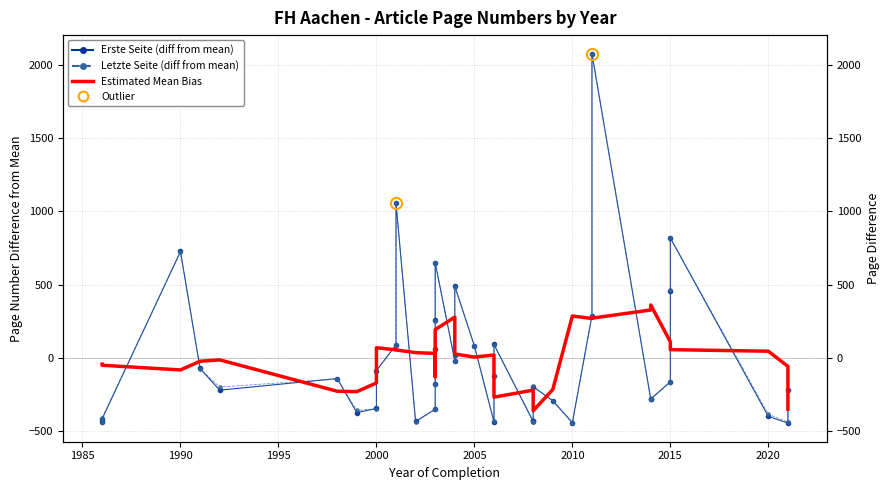

How many values in the Erste Seite (diff from mean) series are below -161?

20